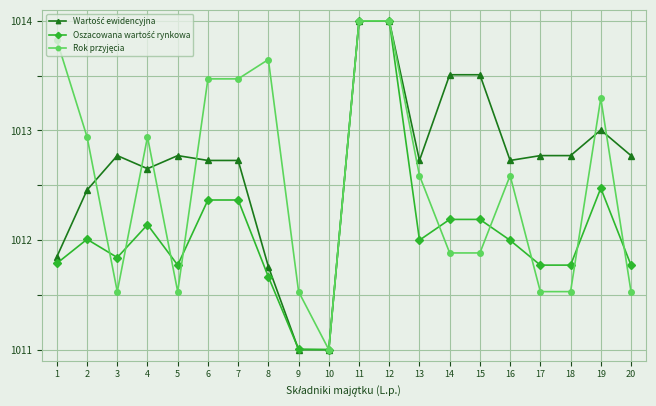

Is this an area chart (filled region under the line)?

No